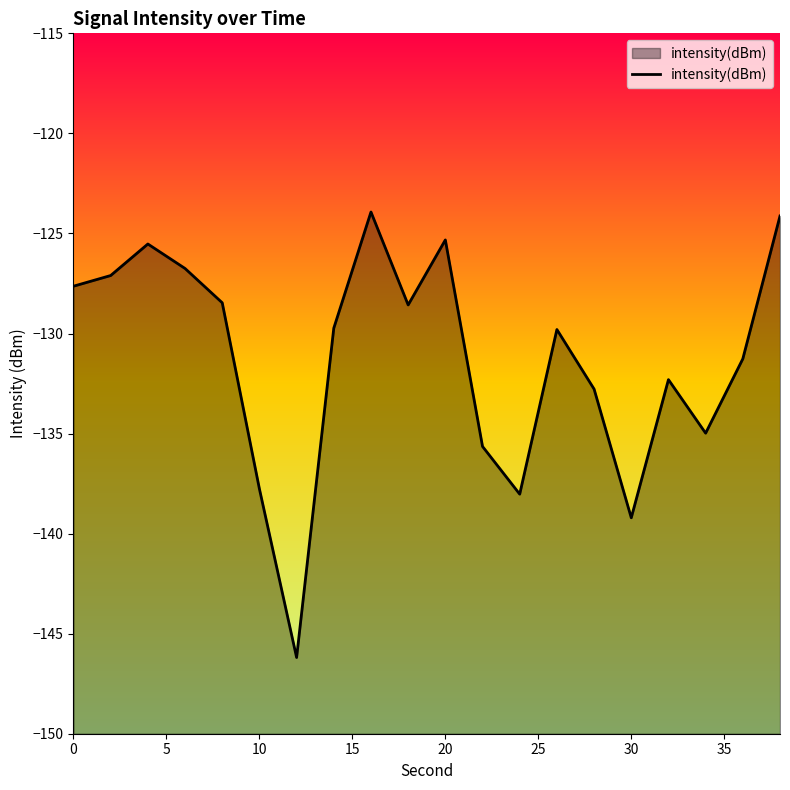

How many data points are above -129?

9